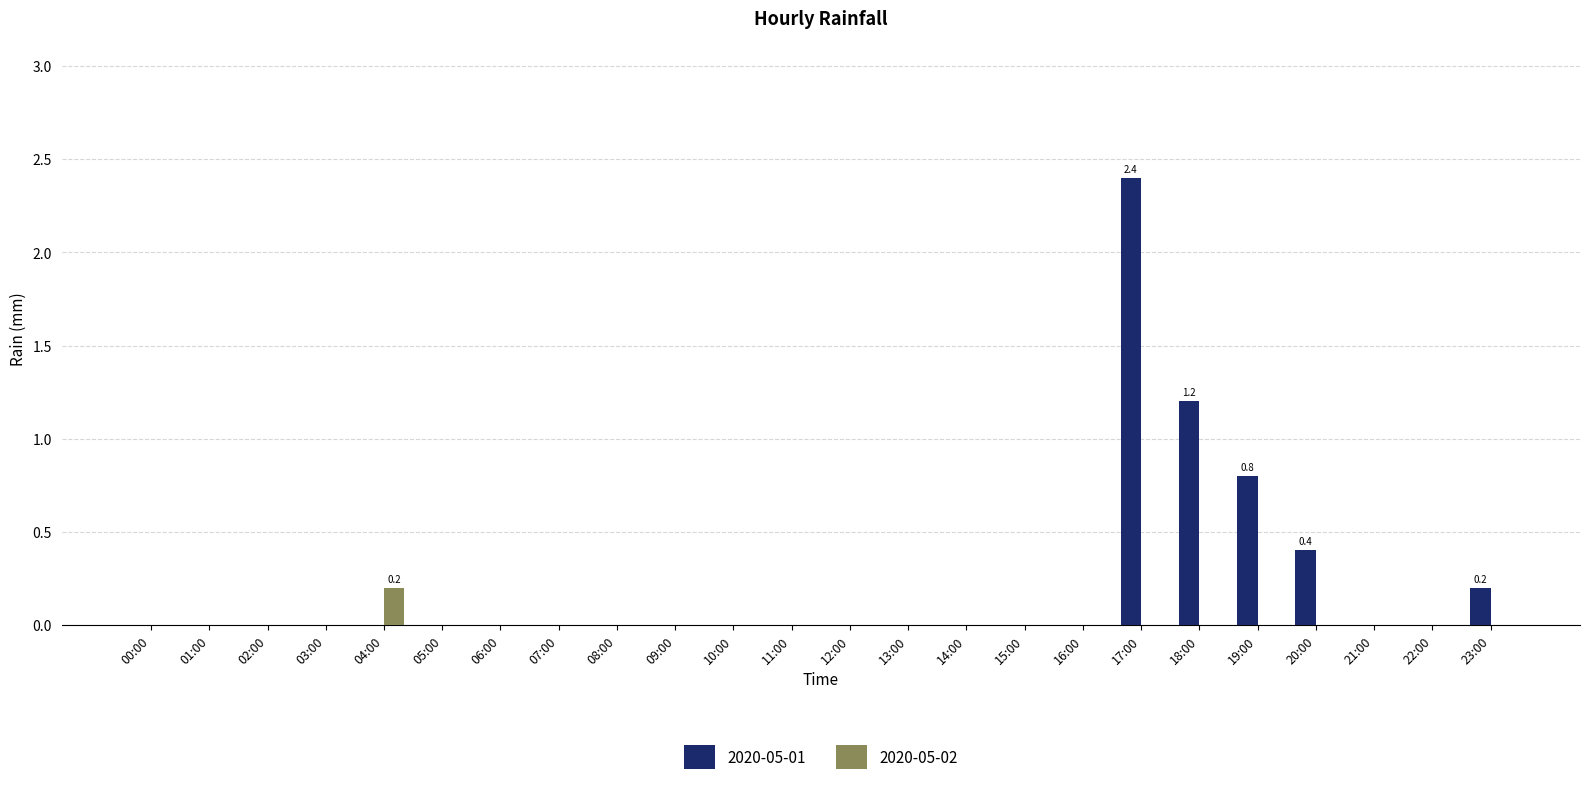

True or false: 2020-05-02 has a value of -0.1 at 09:00.

False